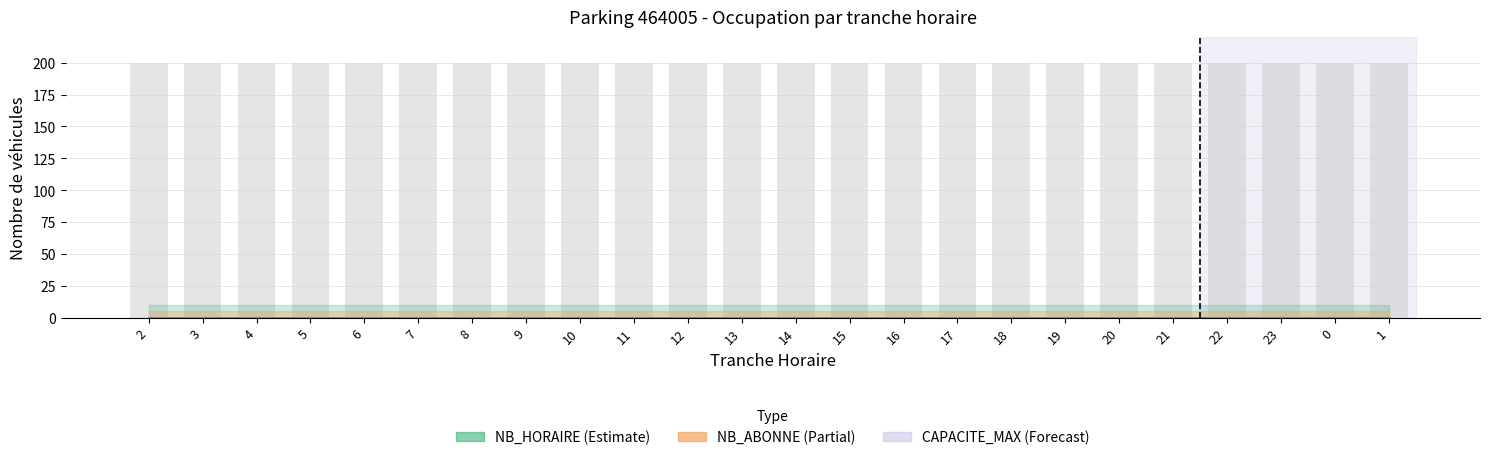

How many distinct data groups are displayed?

3